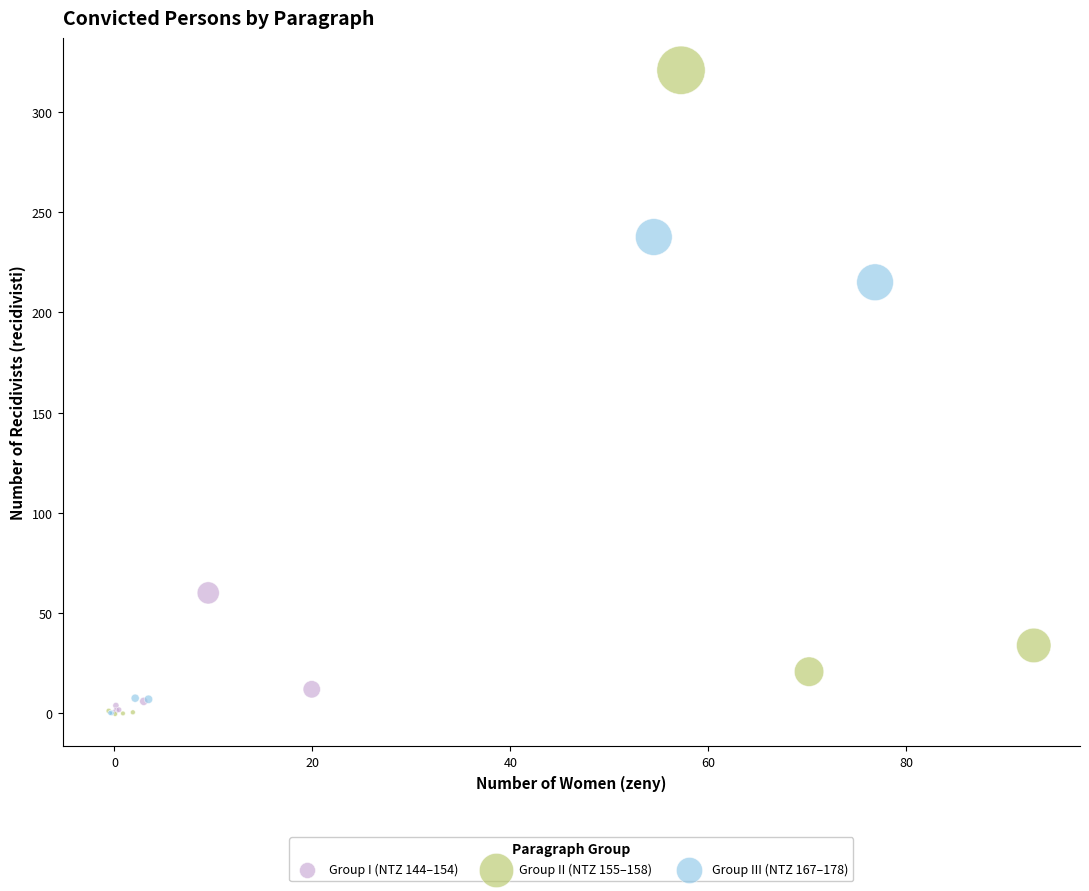

Which series contains the highest Y value?

Group II (NTZ 155–158)